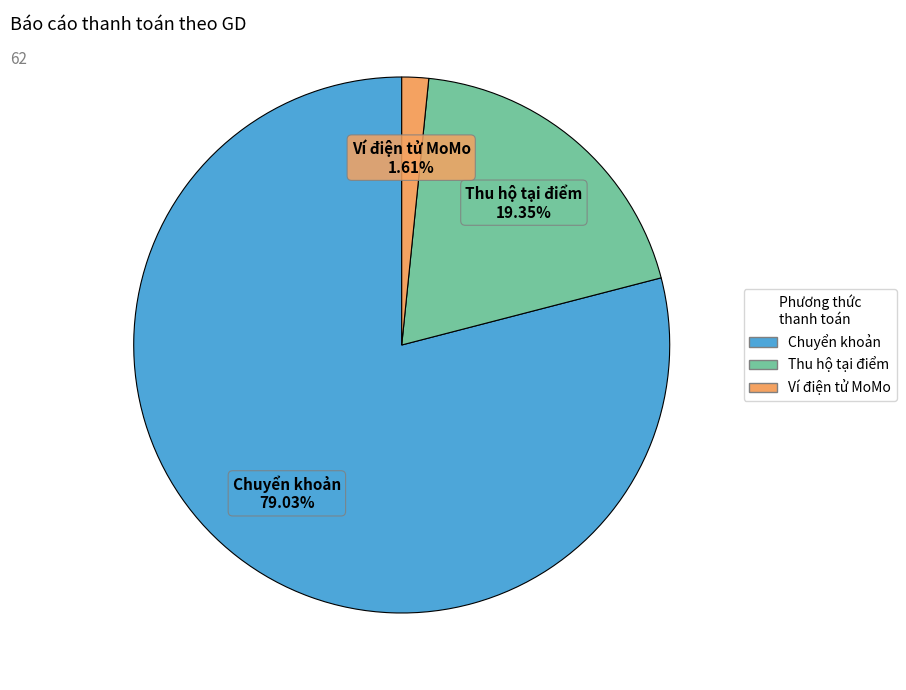

Which has a higher value, Chuyển khoản or Ví điện tử MoMo?

Chuyển khoản